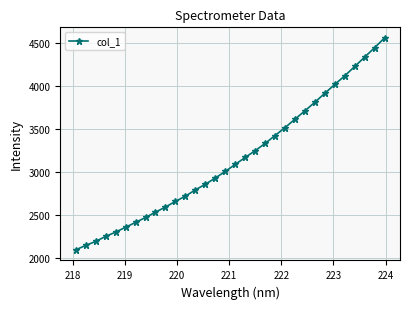

What is the difference between the second highest and second lowest values?

2300.1